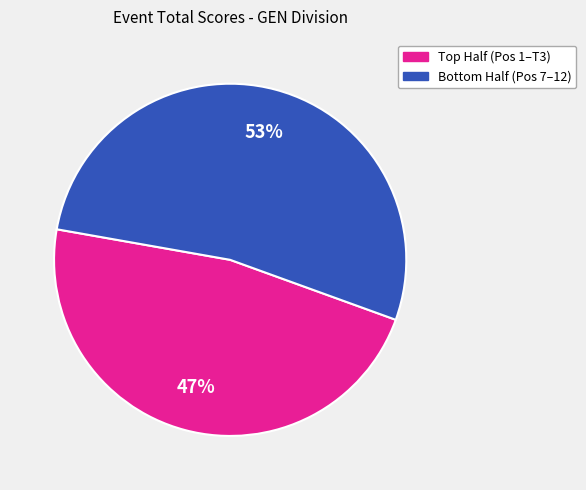

To the nearest percent, what is the average slice percentage?

50%